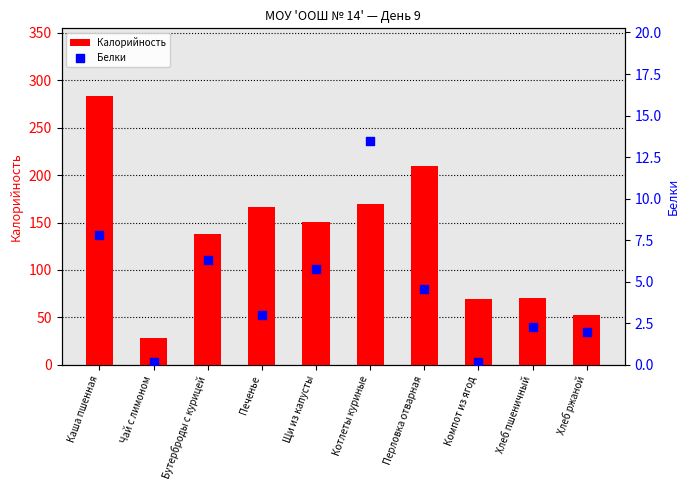

Which series has the largest total across all categories?

Калорийность